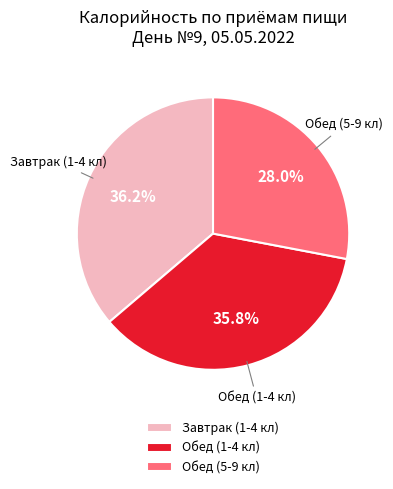

Is the sum of Завтрак (1-4 кл) and Обед (1-4 кл) greater than half?

Yes